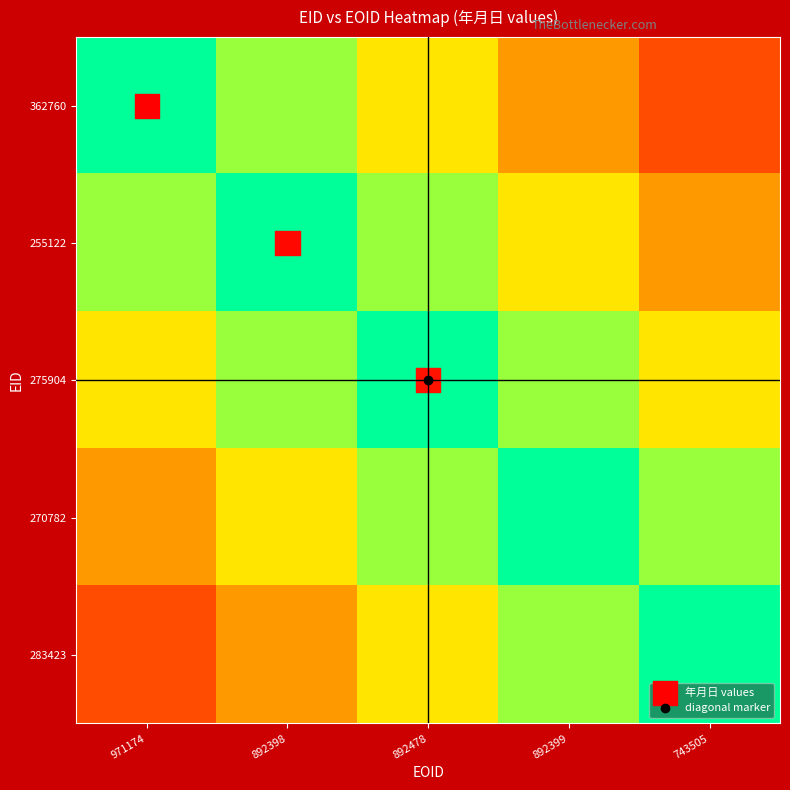

What is the difference between the highest and lowest values at 892478?

1.4